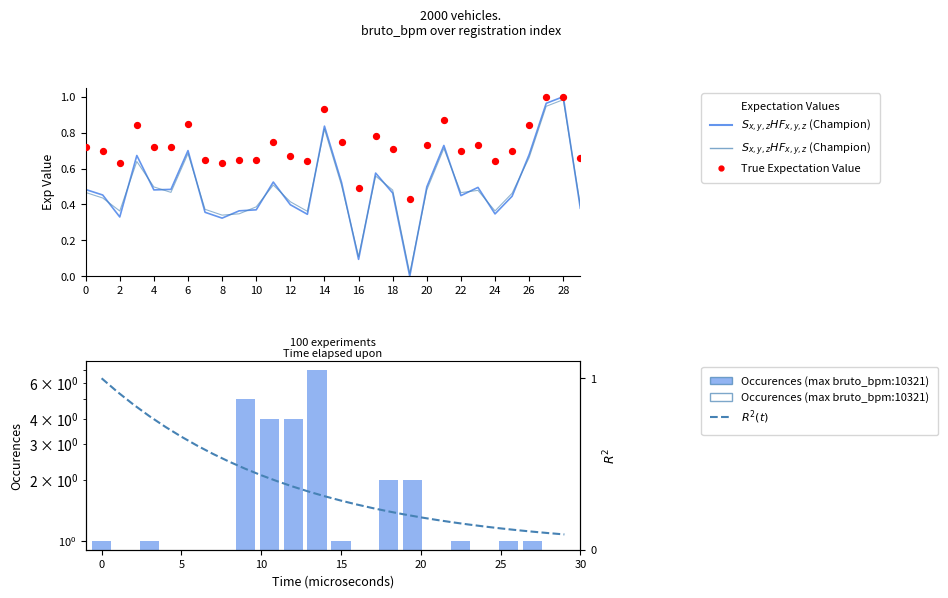

What is the total value across all series at 17?

1.6